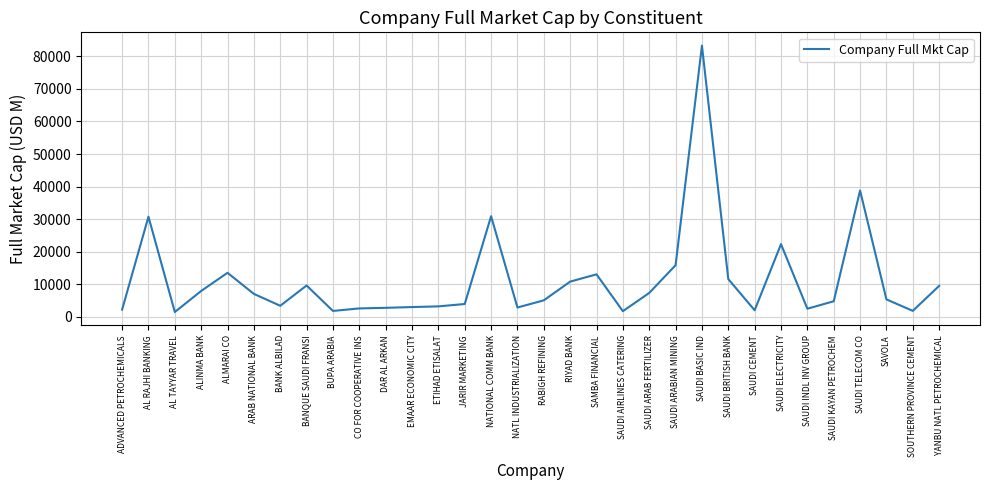

Is it true that the value at SAUDI ELECTRICITY is 10503.7?

False